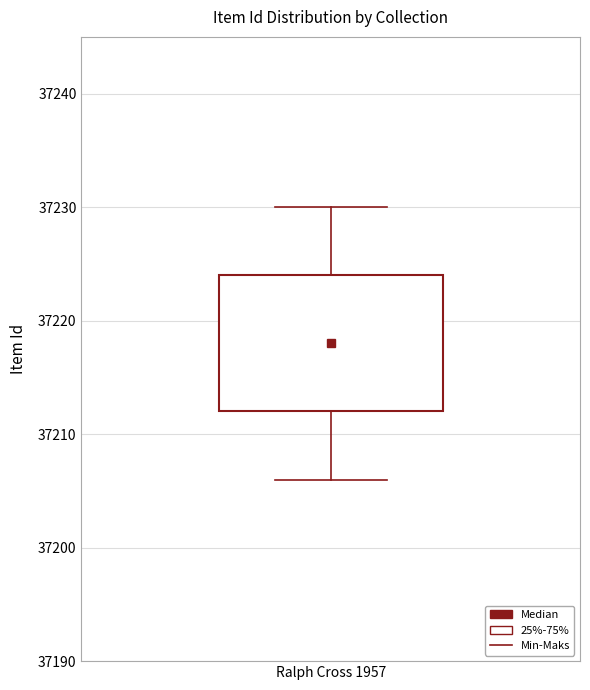

Where does the median line of the box for Ralph Cross 1957 sit on the y-axis? The values are not printed on the chart, so give them approximately, as read against the axis.

37218